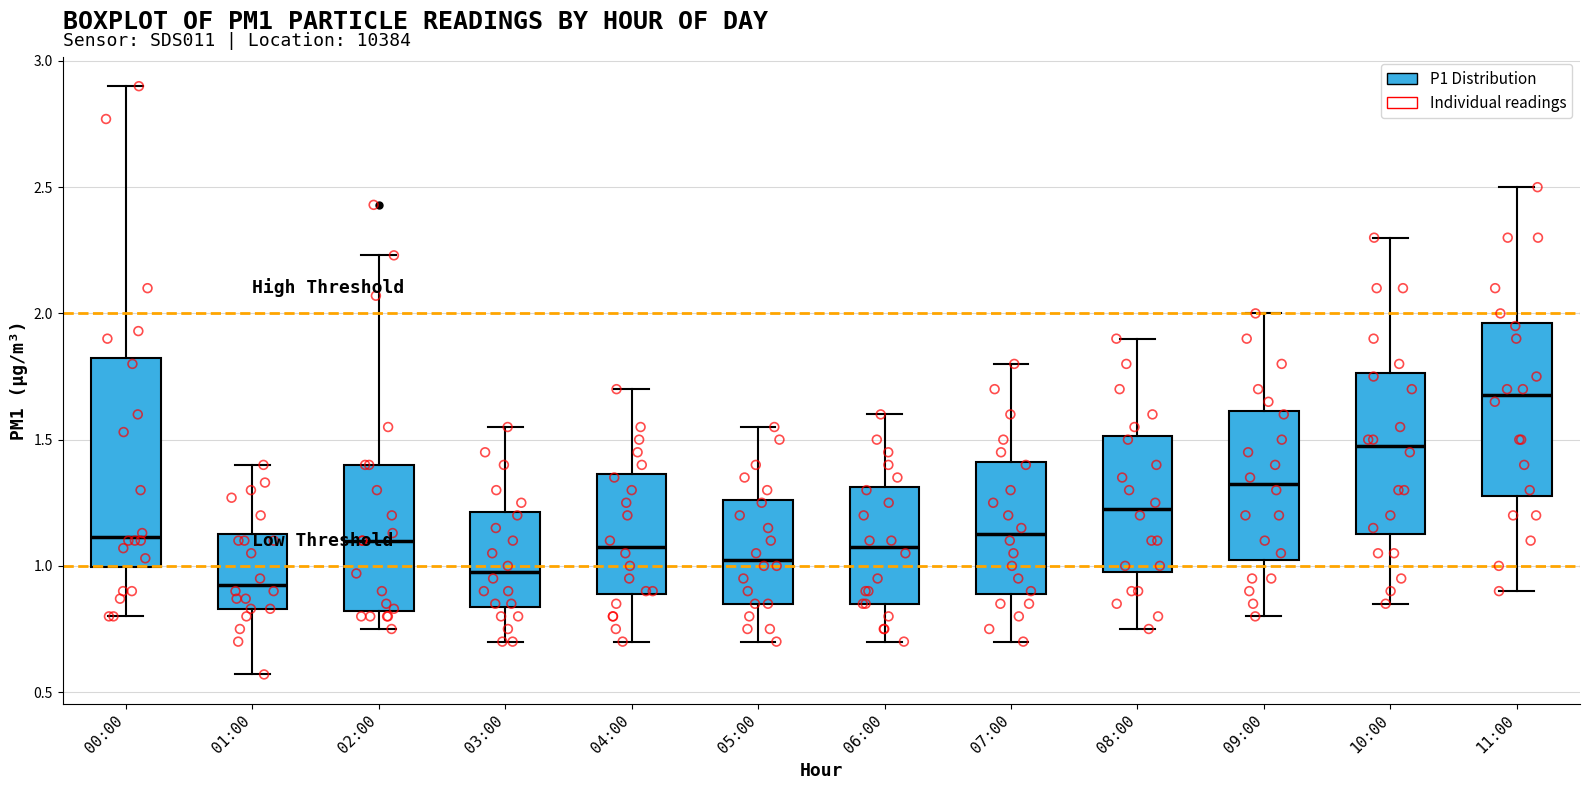

Comparing the boxes themselves (not the whiskers), which one is the tallest?

00:00